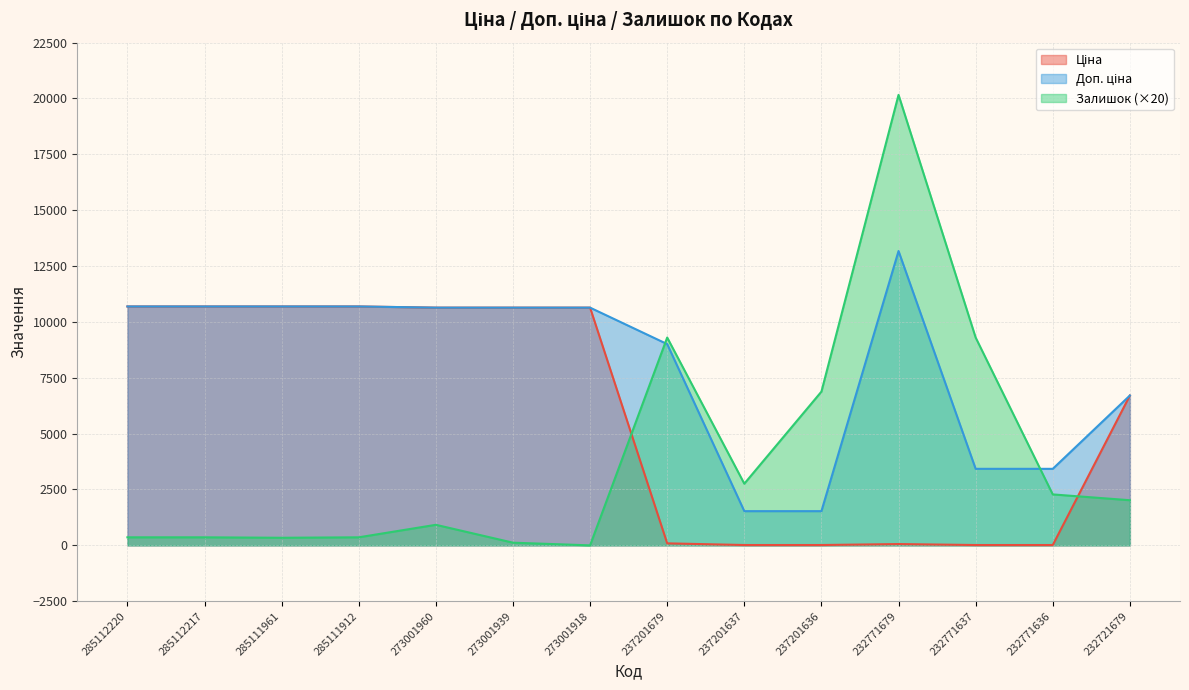

At which category is the sum across all series the highest?

232771679